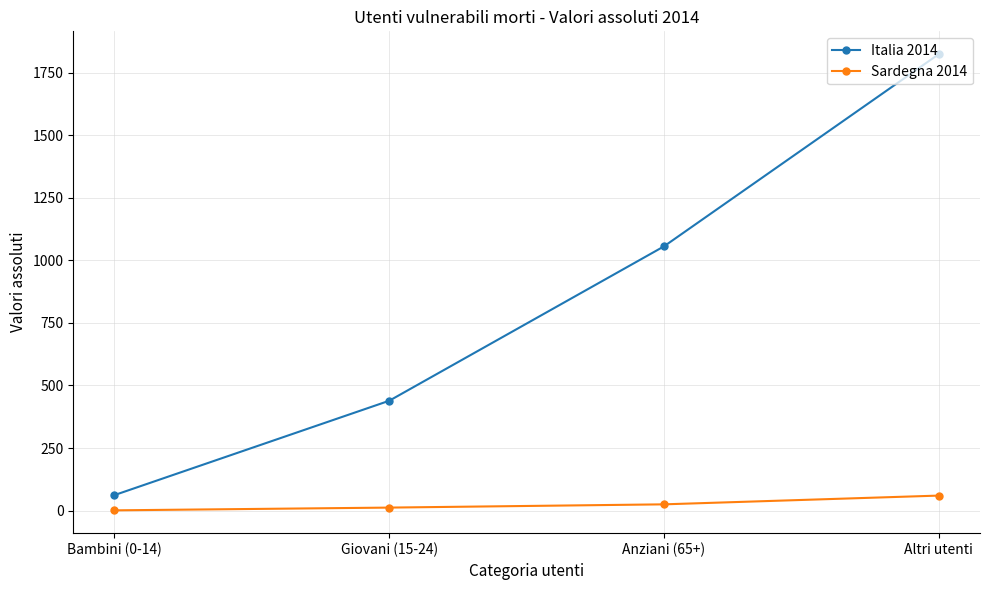

What are all the series names shown in the legend?

Italia 2014, Sardegna 2014